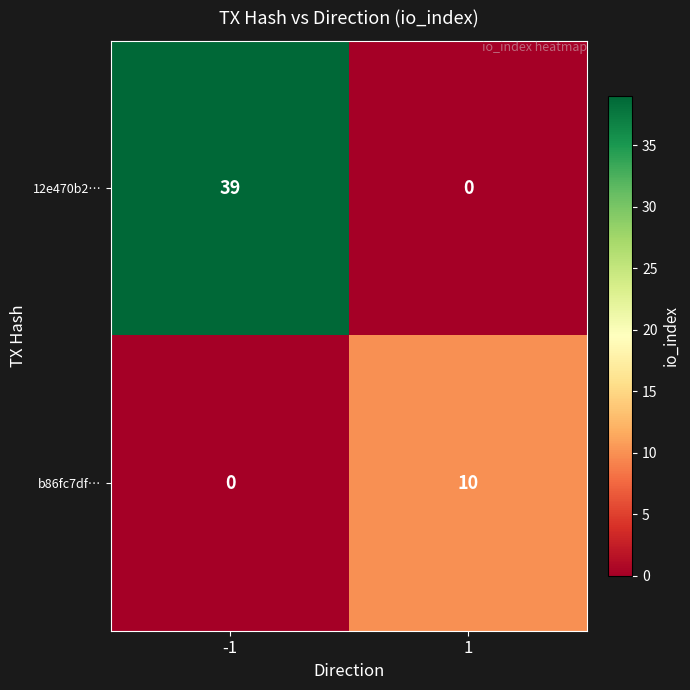

What is the difference between the 12e470b2… values at -1 and 1?

39